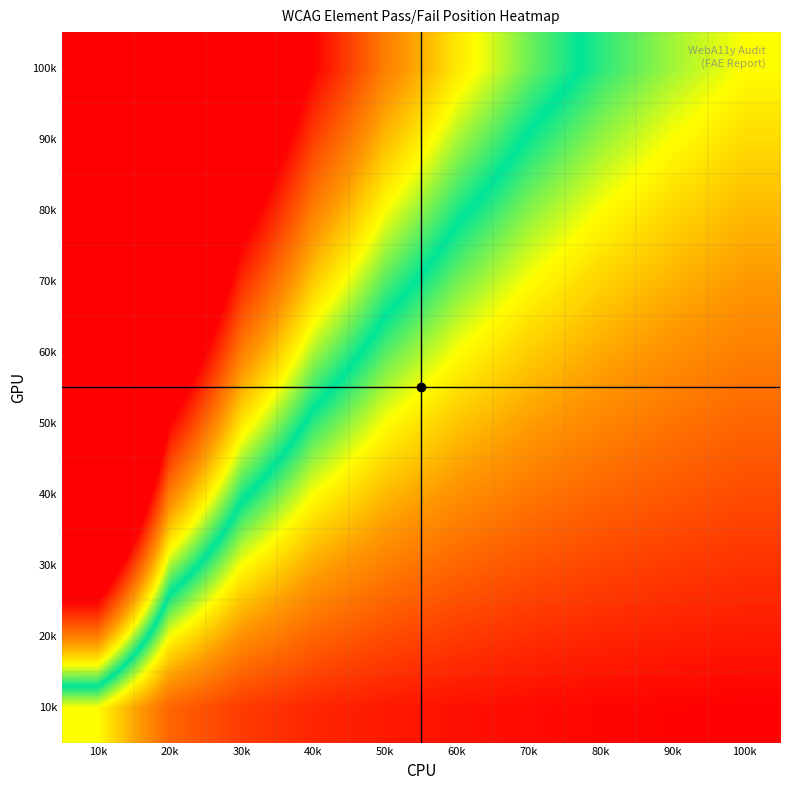

What is the greatest value displayed?

10.0